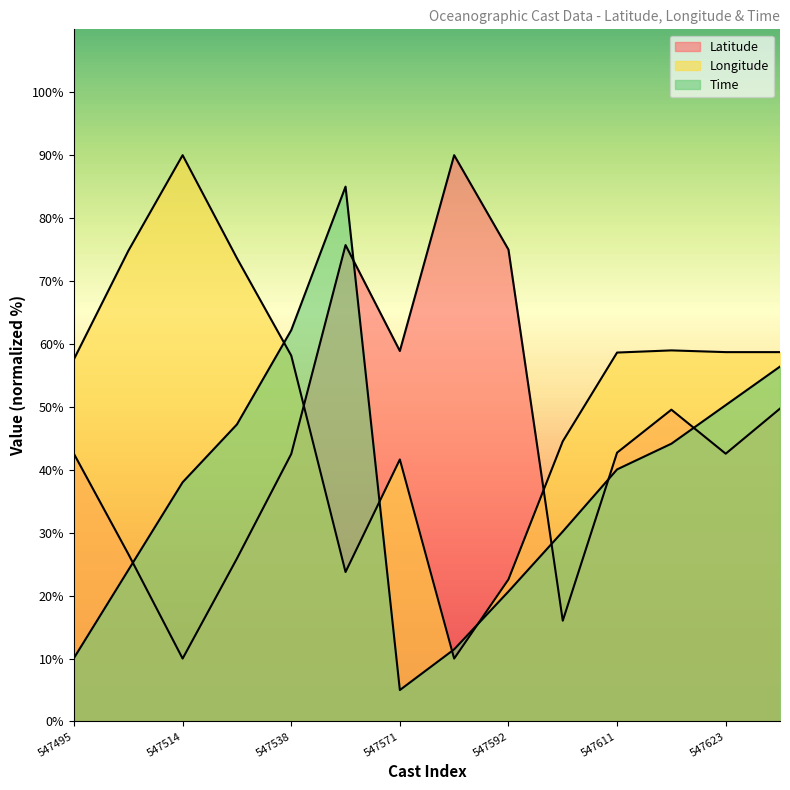

In Longitude, how many points are higher than both neighbors (excluding endpoints)?

3